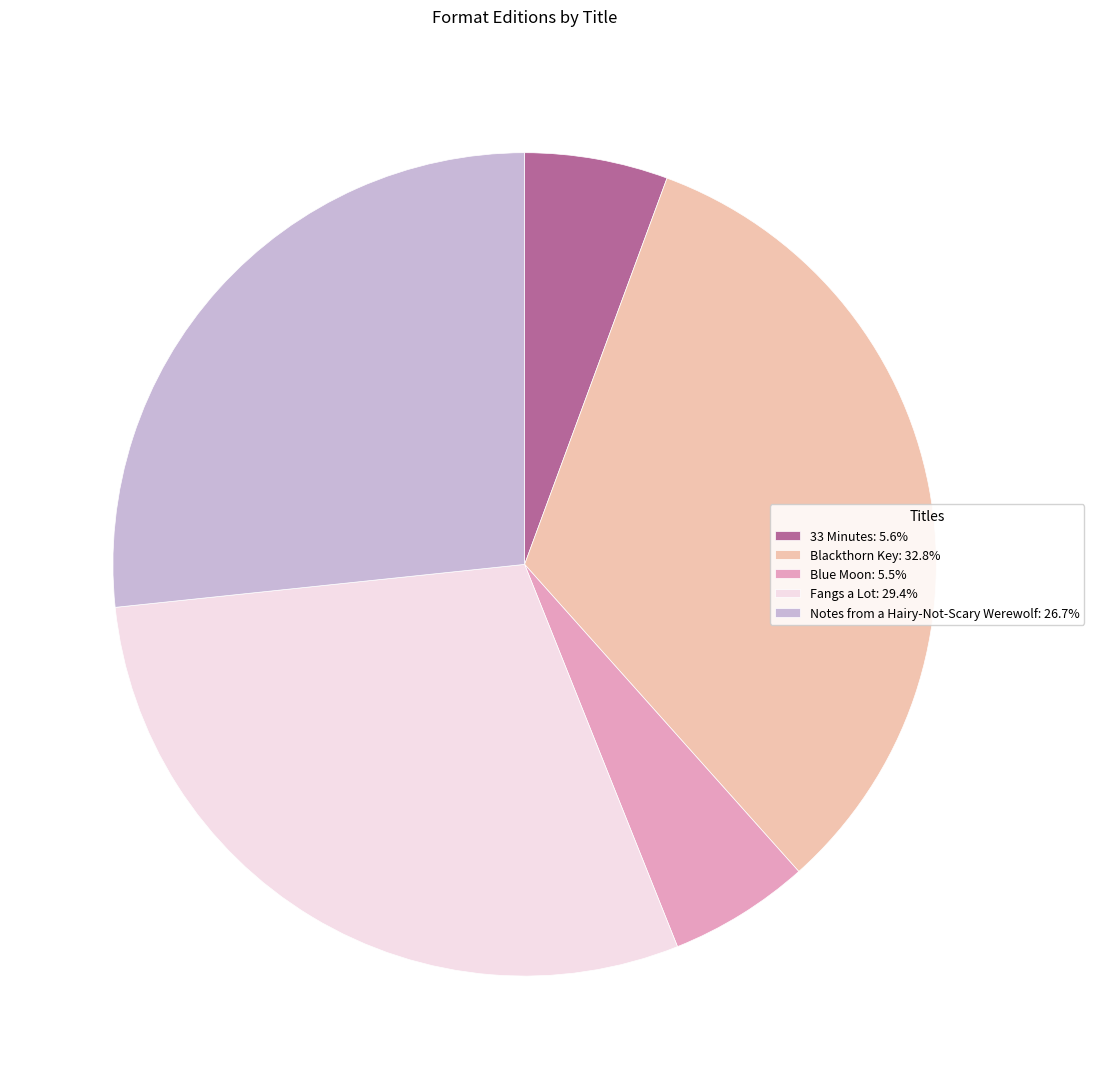

What is the ratio of the value at Notes from a Hairy-Not-Scary Werewolf: 26.7% to the value at Blue Moon: 5.5%?

4.8